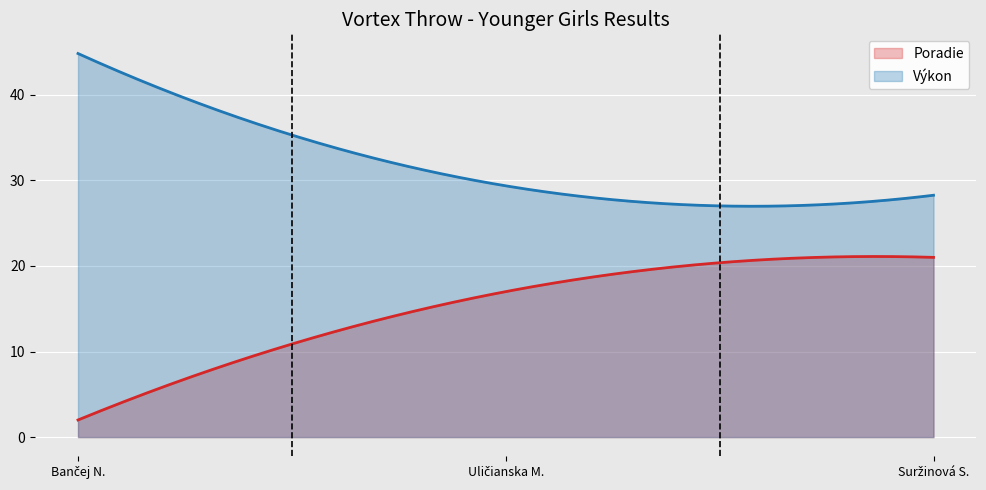

What is the total value across all series at Suržinová Sarah?

49.3